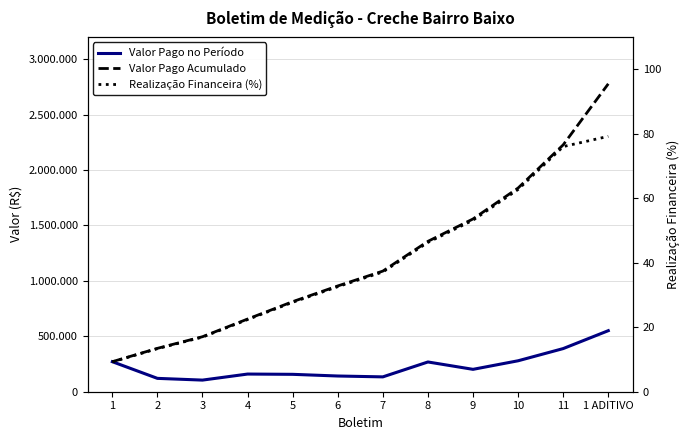

What is the difference between the maximum and minimum values in the Valor Pago Acumulado series?

2506004.5